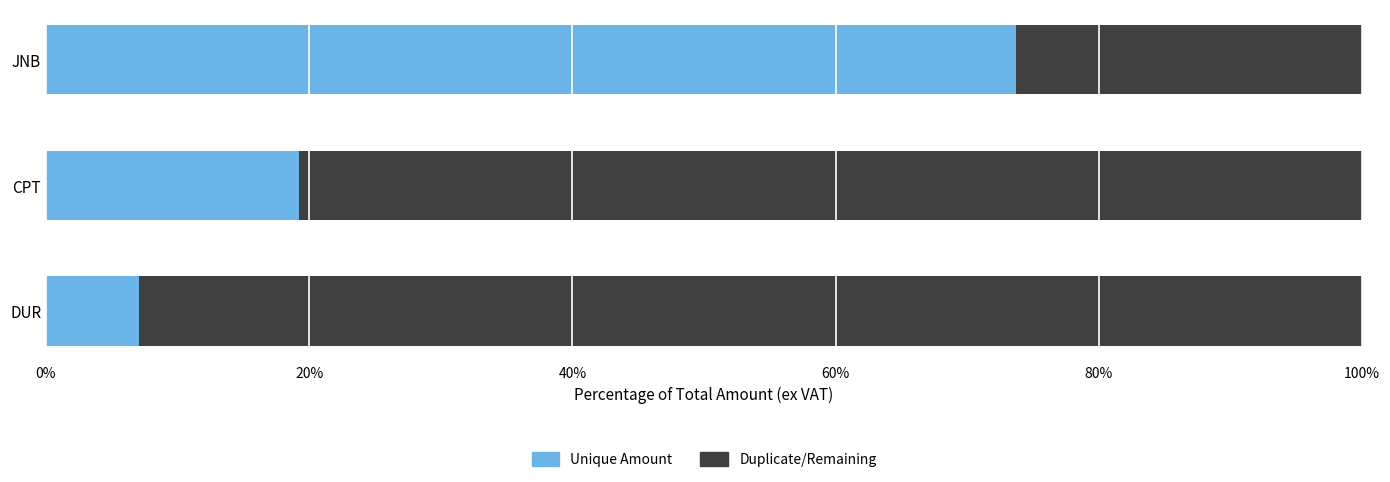

What is the total value across all series at JNB?

100.0